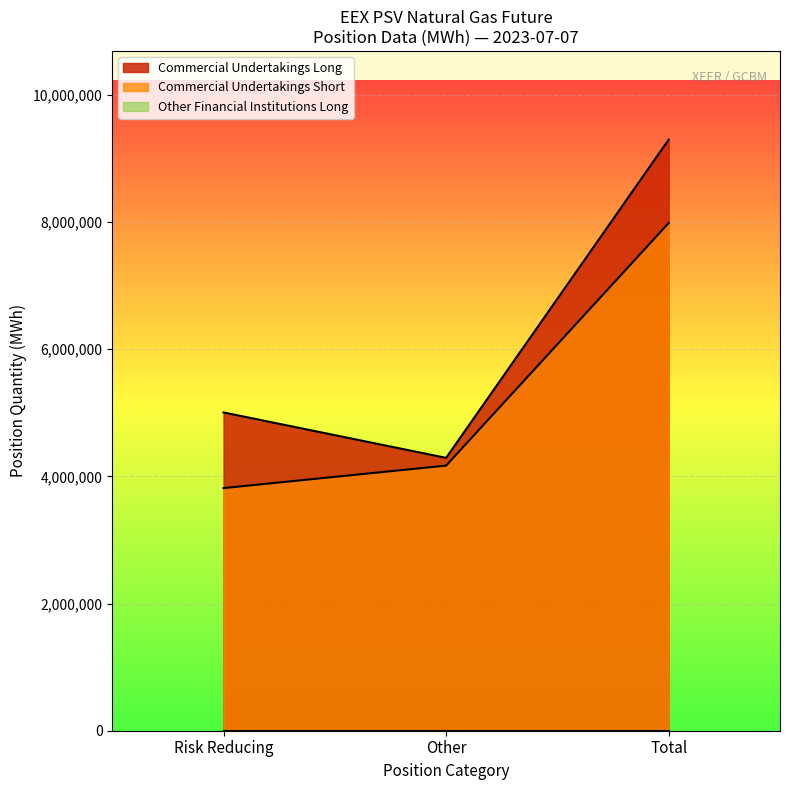

The Other Financial Institutions Long series shows 0 at Other (Long). True or false?

True